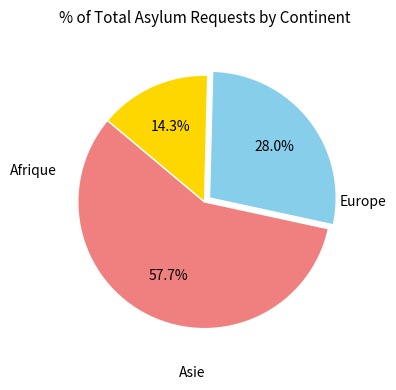

Count the number of slices in the pie.

3